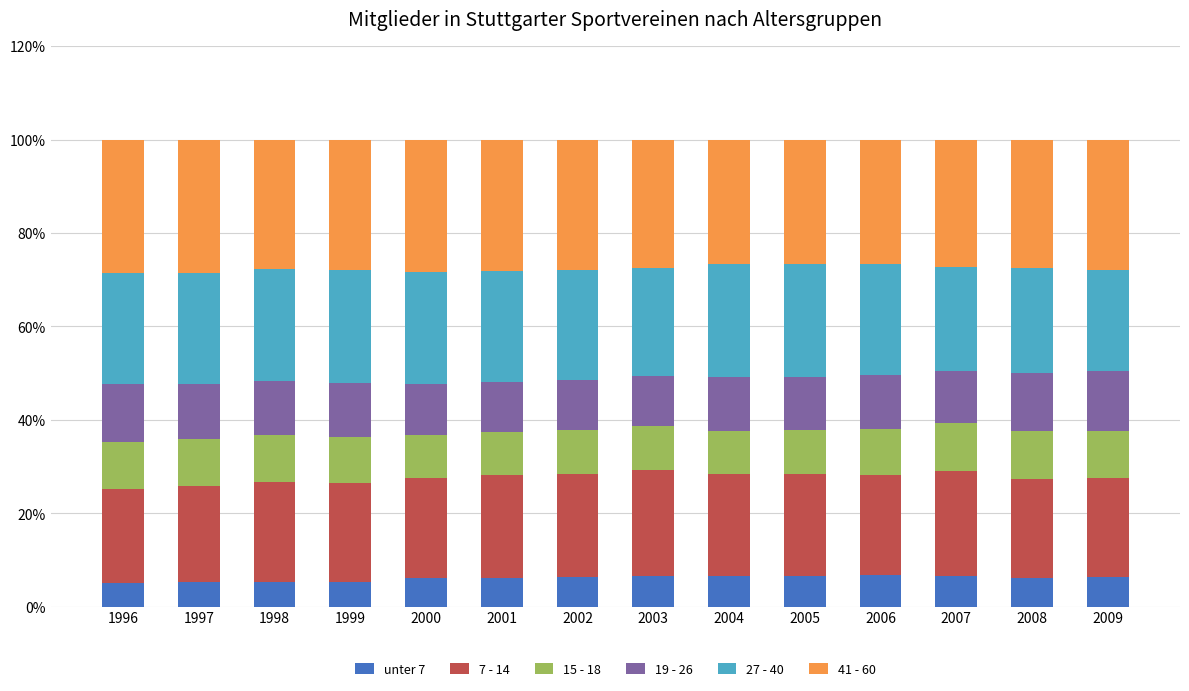

What is the total value across all series at 2008?

100.0